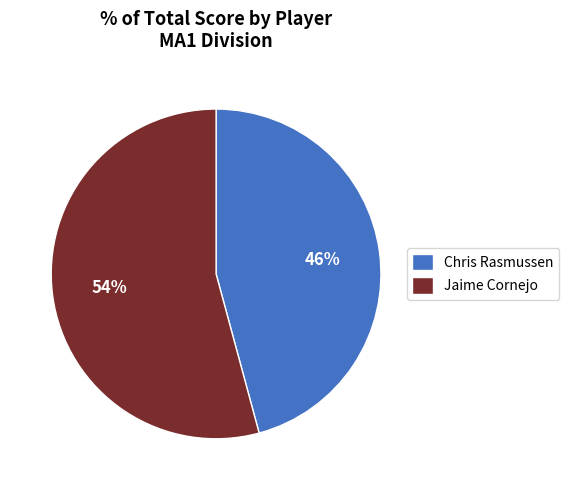

To the nearest percent, what portion does Chris Rasmussen represent?

46%